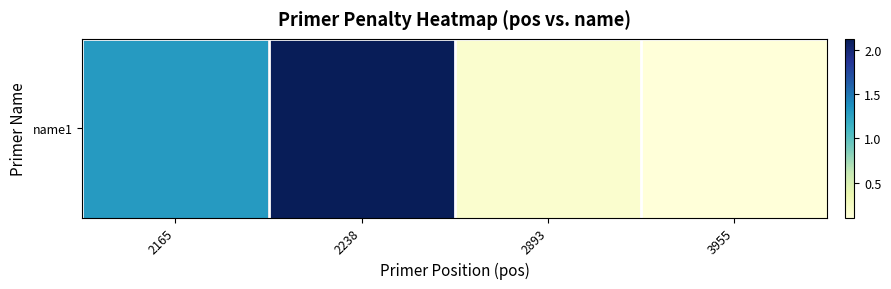

What is the difference between the second highest and minimum values?

1.2